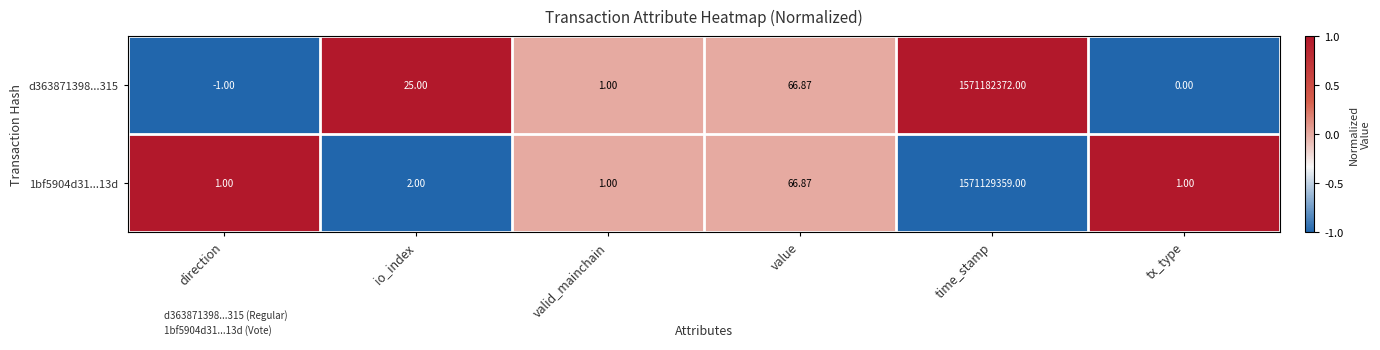

At which category is the sum across all series the highest?

time_stamp